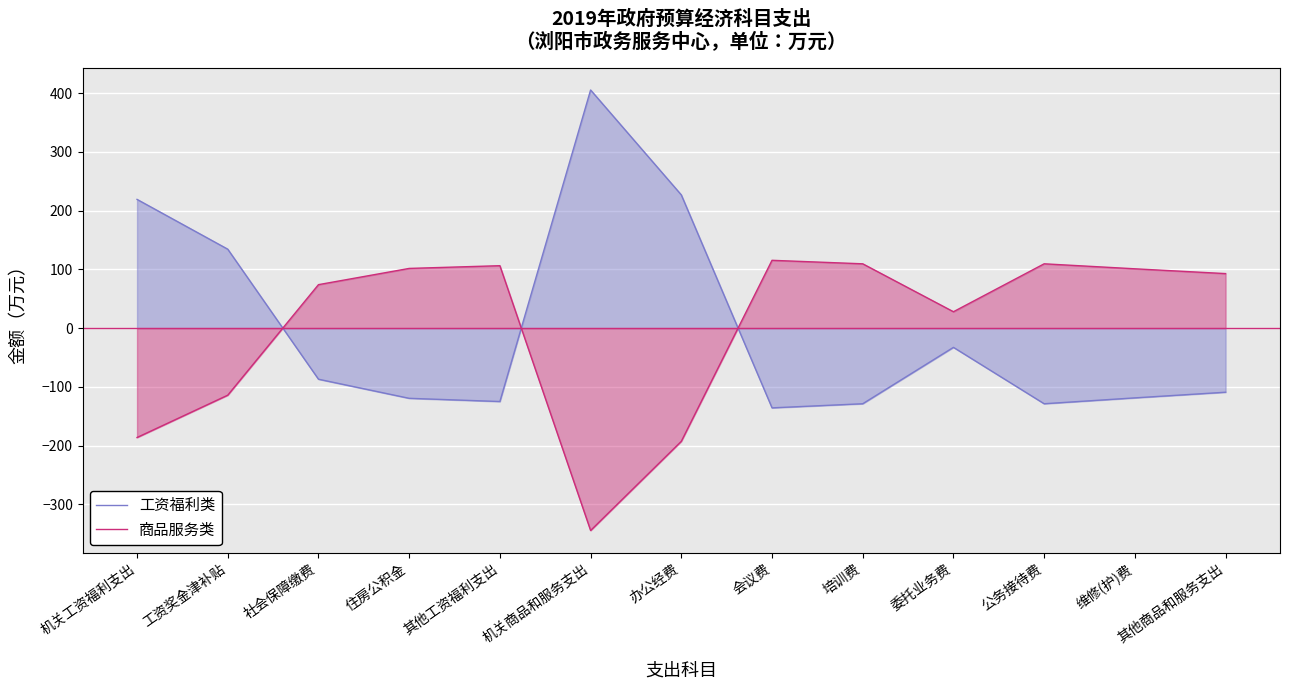

Rank the series by their average value, from highest to lowest.

工资福利类, 商品服务类